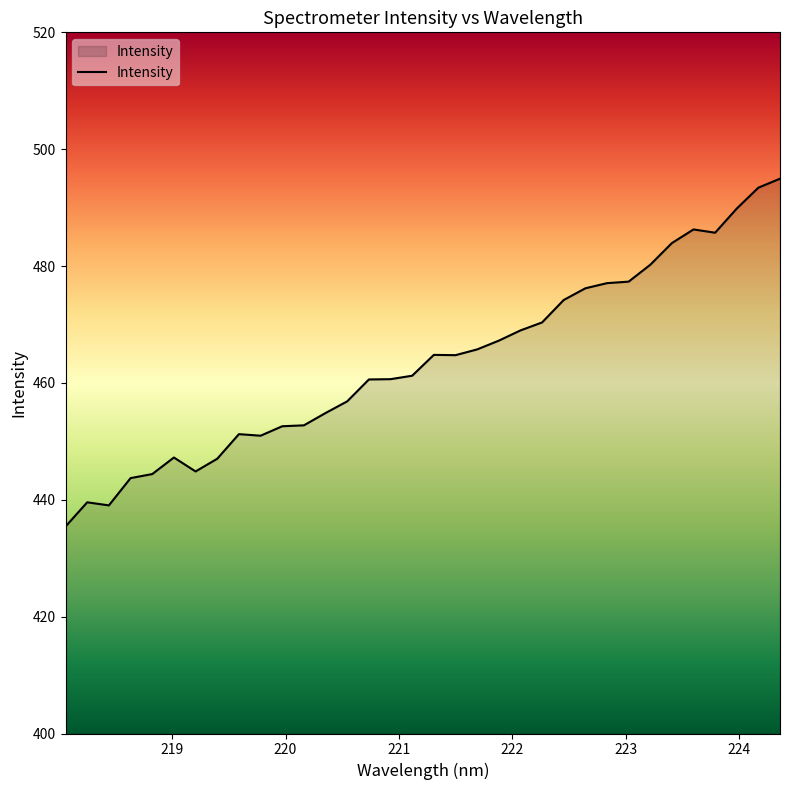

What is the difference between the maximum and minimum values?

59.5